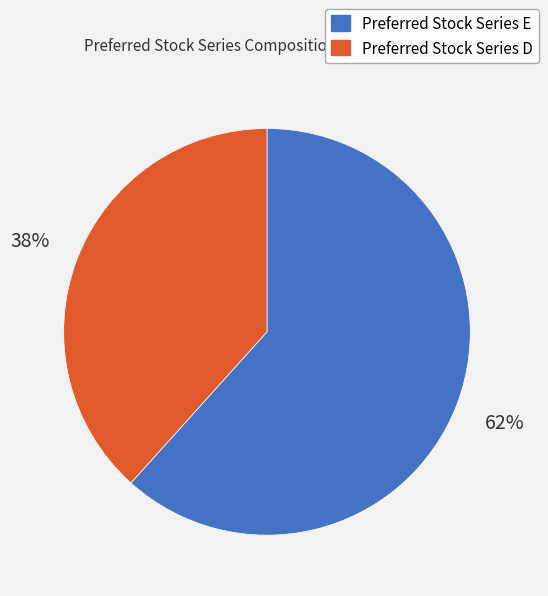

How many slices are in this pie chart?

2